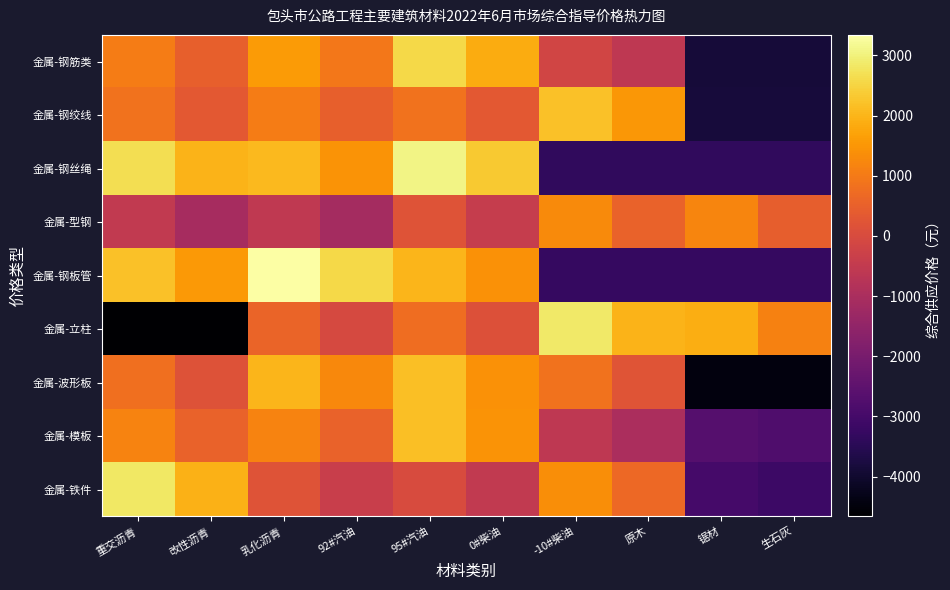

What is the greatest value displayed?

3339.7